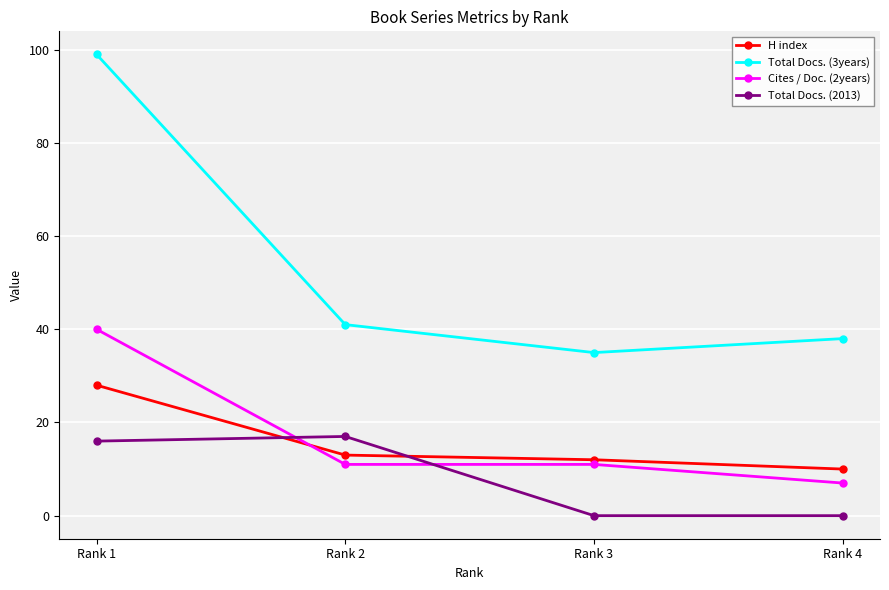

True or false: H index has a value of 10 at Rank 4.

True